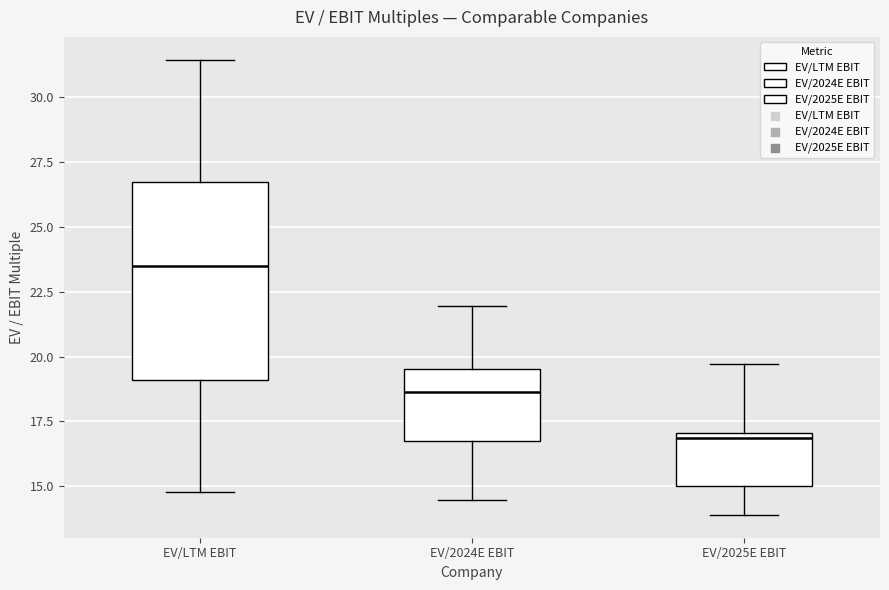

Which box's median line is the lowest?

EV/2025E EBIT